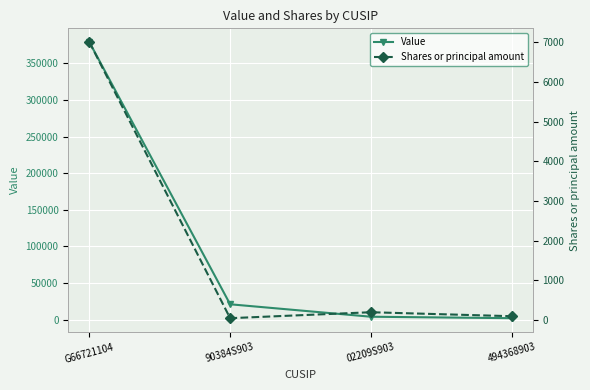

What is the sum of all Shares or principal amount values?

7350